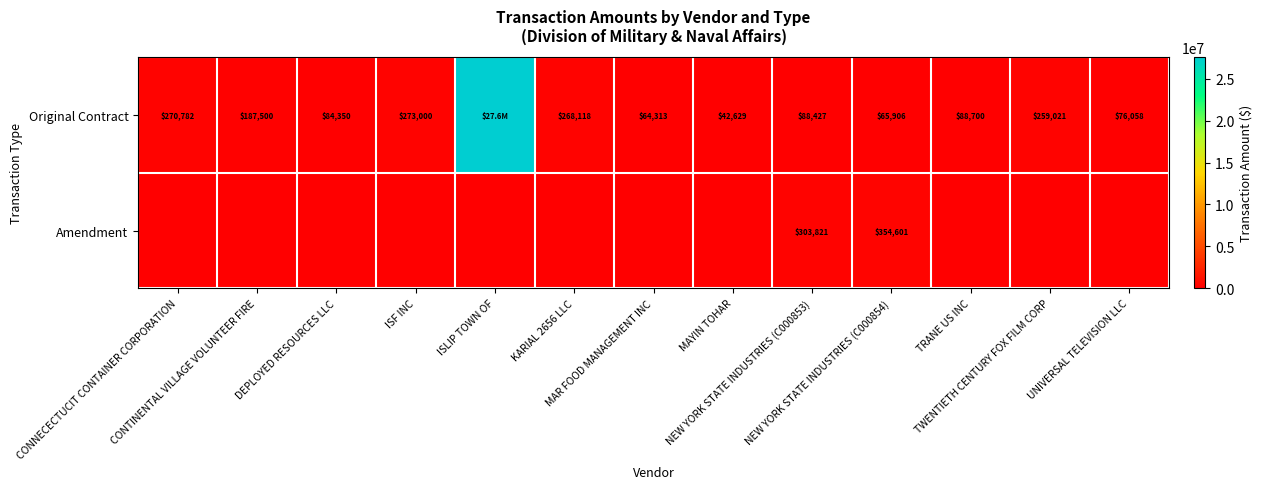

How many categories are shown in the chart?

13